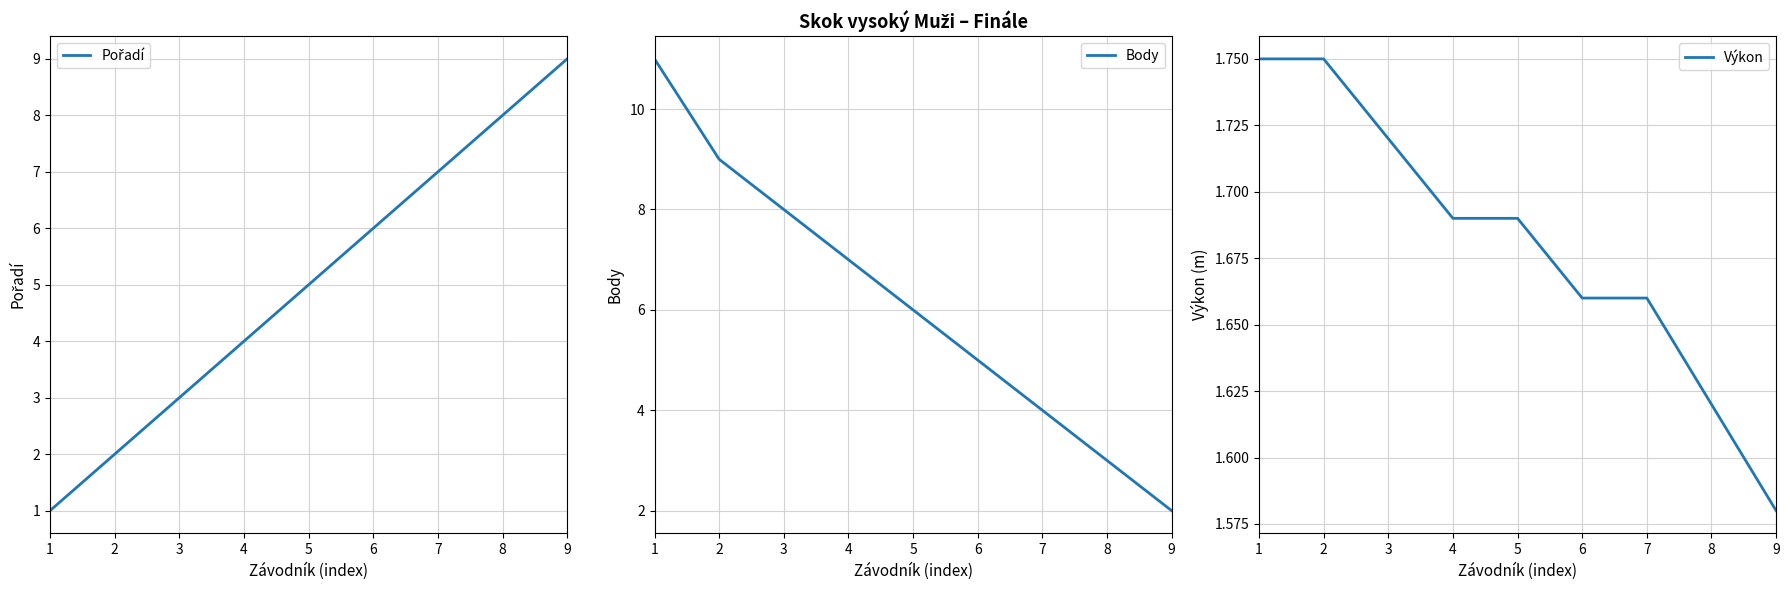

Which series has the largest range (max minus min)?

Body